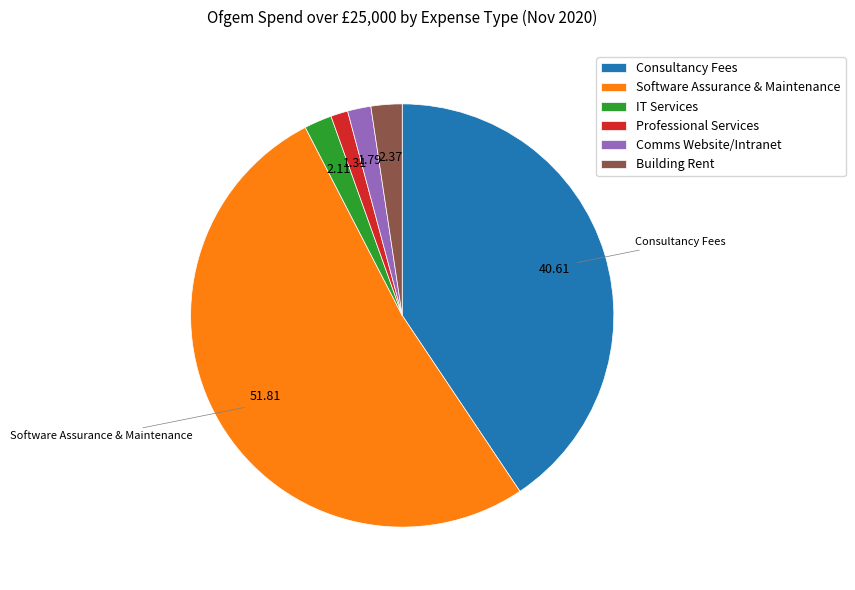

Which slice represents more than half of the pie?

Software Assurance & Maintenance